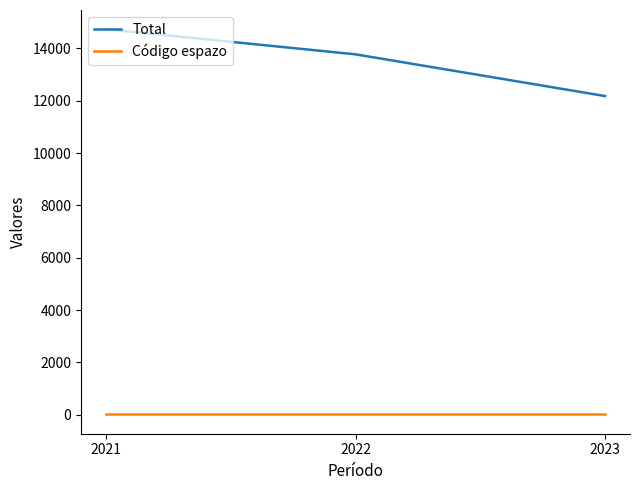

Rank the series by their average value, from lowest to highest.

Código espazo, Total